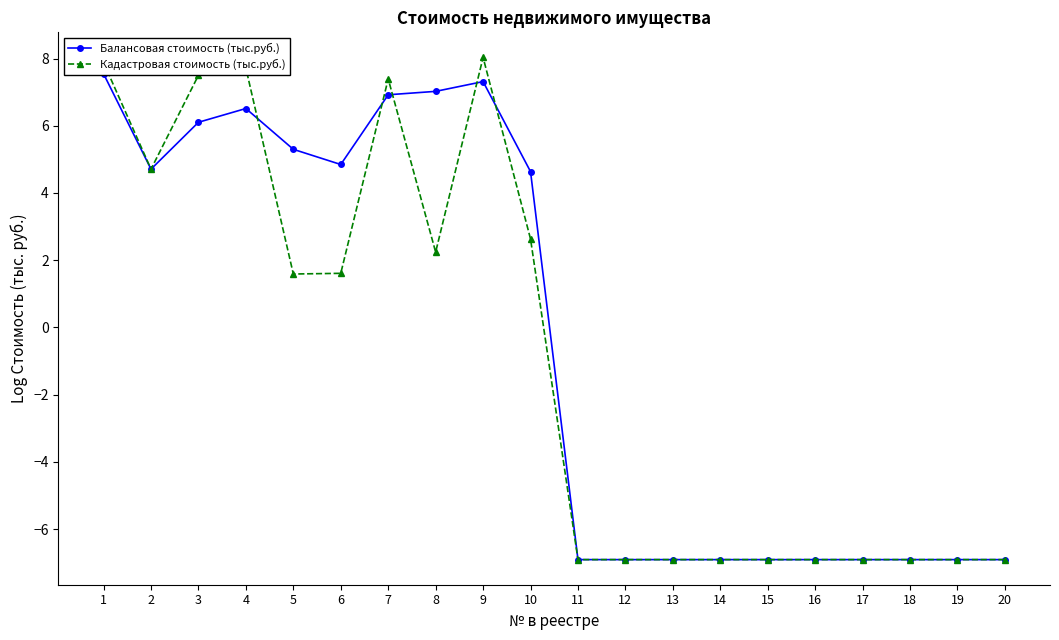

How many lines are shown in the chart?

2